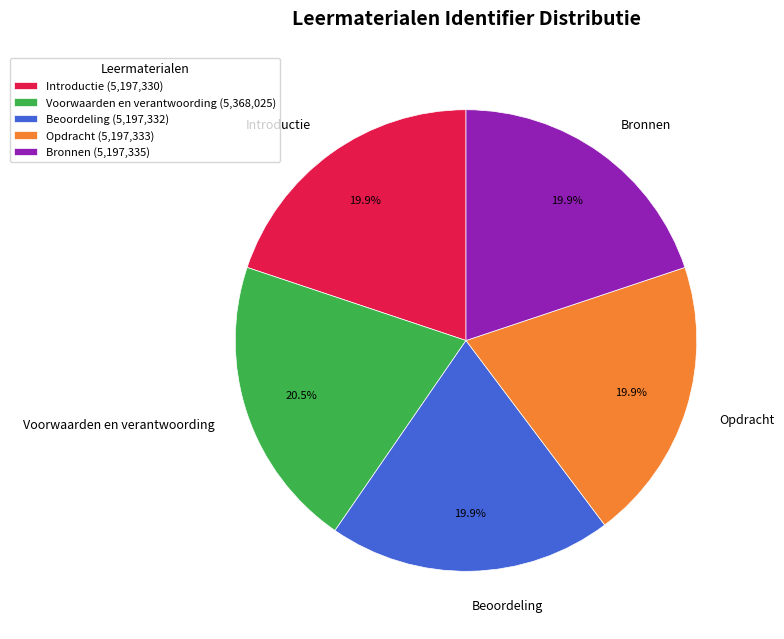

Between Voorwaarden en verantwoording and Opdracht, which is larger?

Voorwaarden en verantwoording